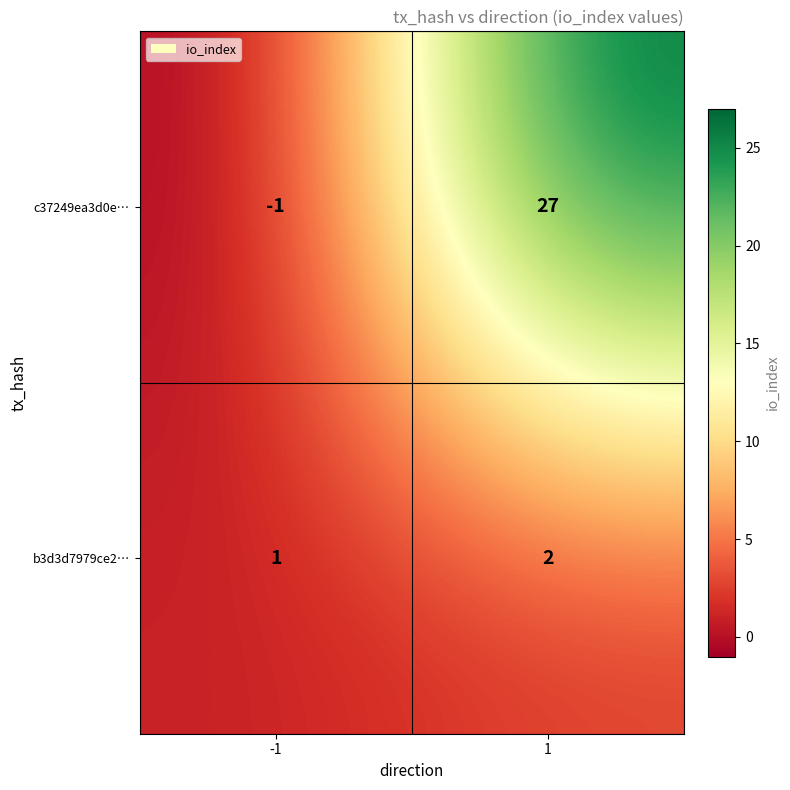

Which series has the largest range (max minus min)?

c37249ea3d0e…